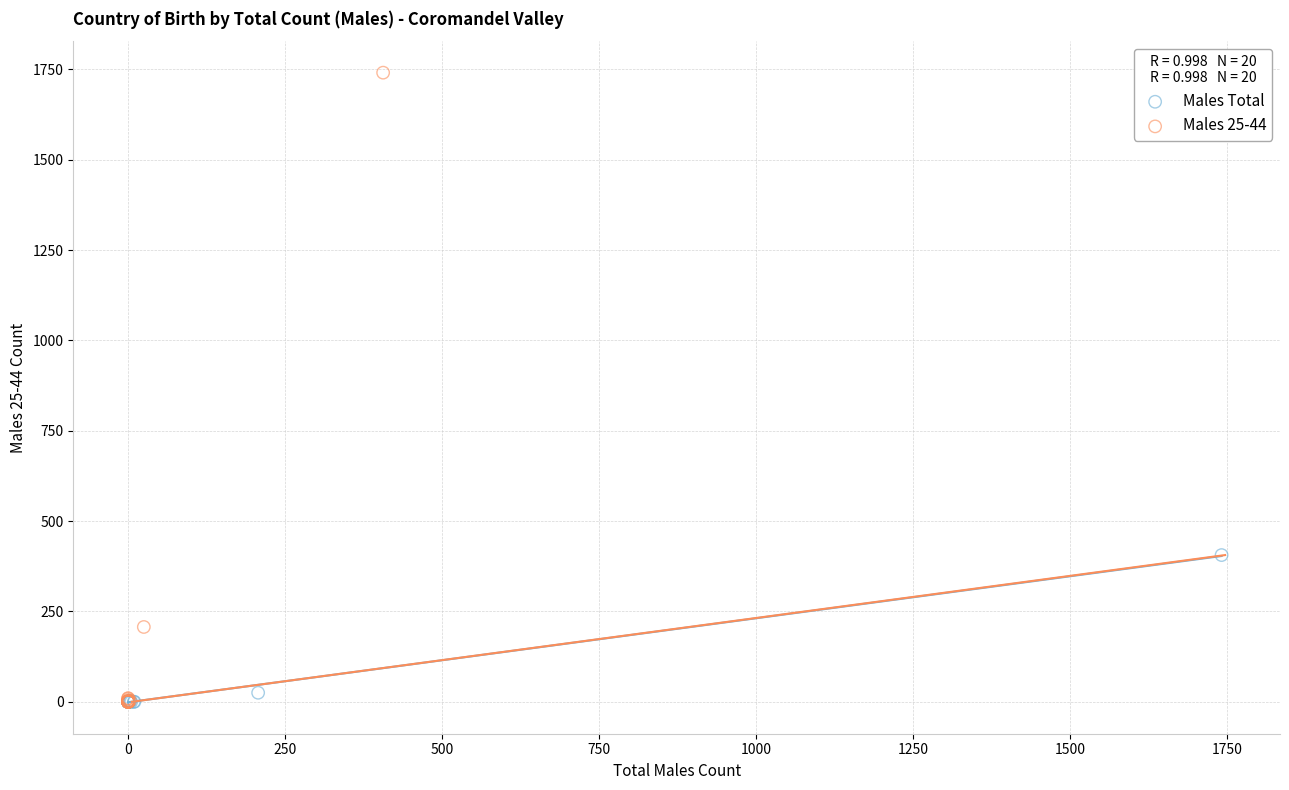

Which series contains the highest Y value?

Males 25-44